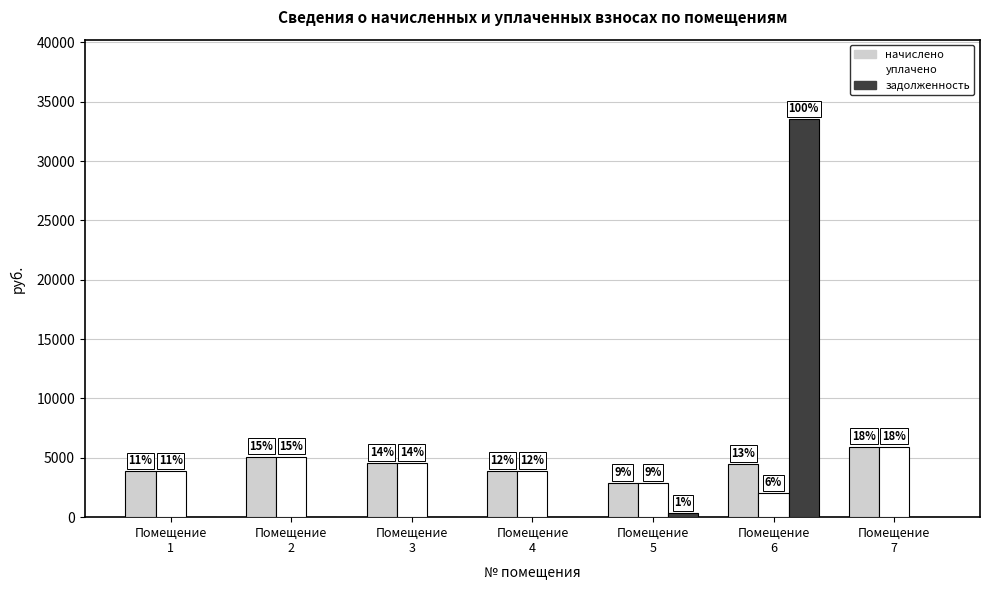

What is the value of the задолженность bar at the 5th from the left?

321.5